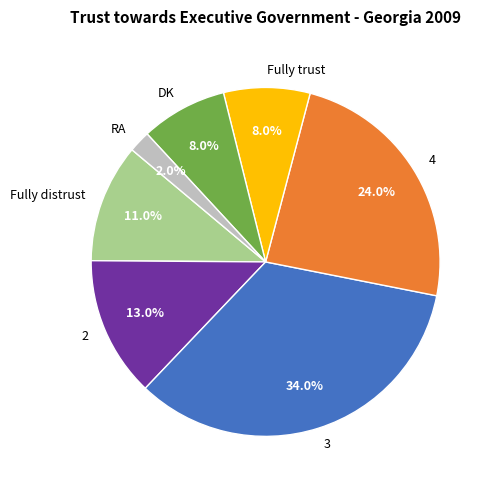

True or false: 2 accounts for 13% of the total.

True